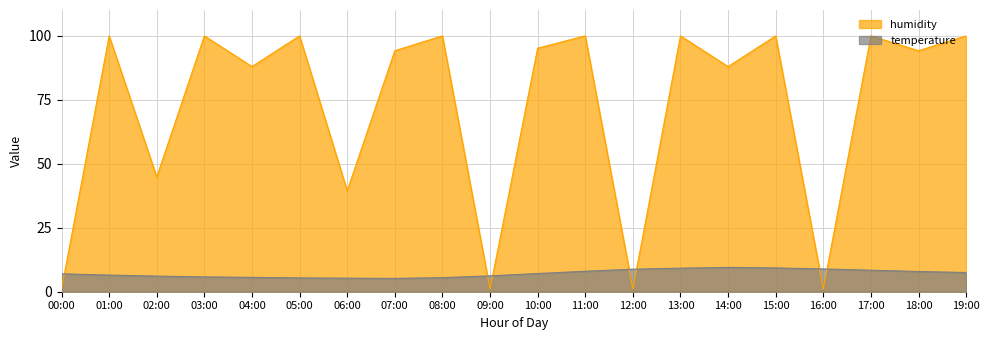

The value of temperature at 17:00 is 14.2. True or false?

False